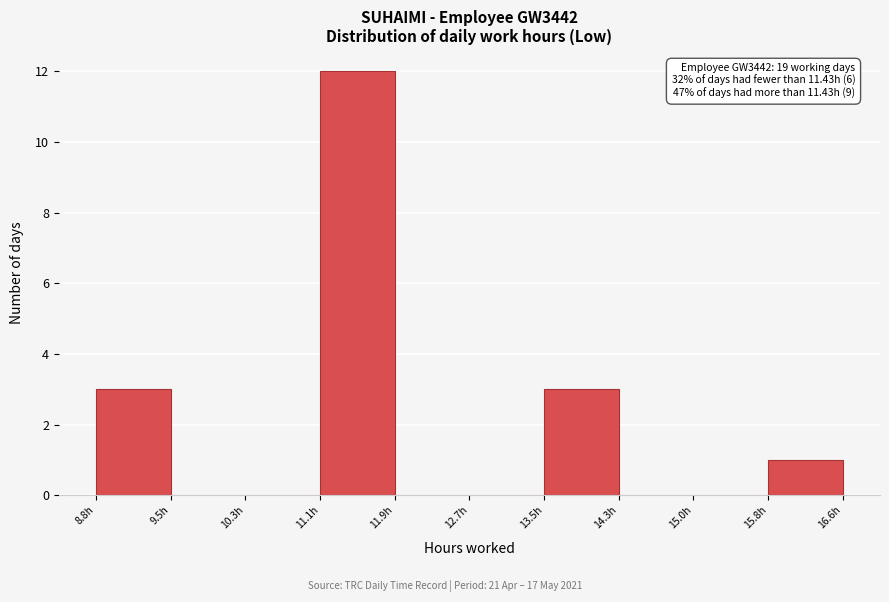

Over which range of the x-axis is the bar tallest?

11.1 to 11.9